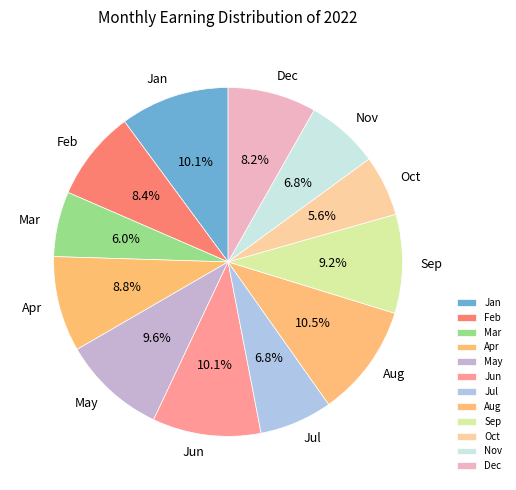

Combined, do Jun and Mar account for over 50%?

No